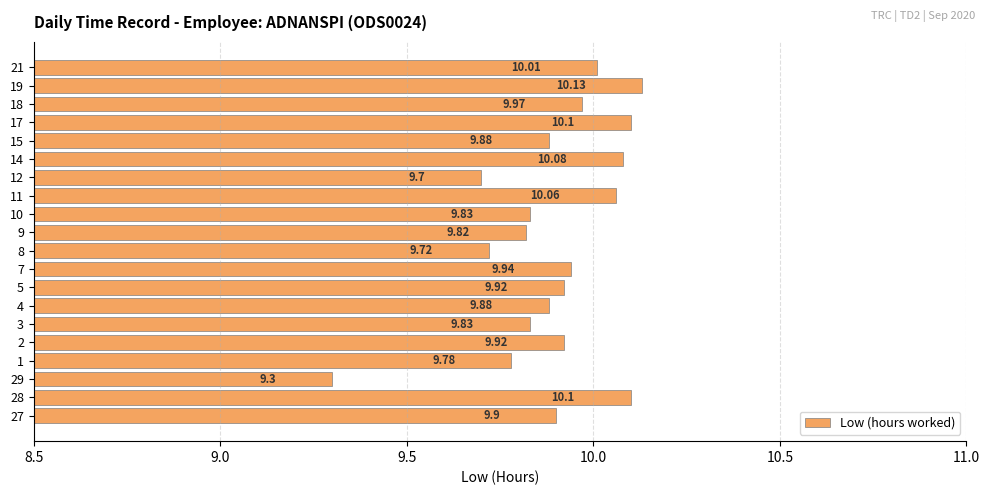

What is the ratio of the value at 28 to the value at 10?

1.0